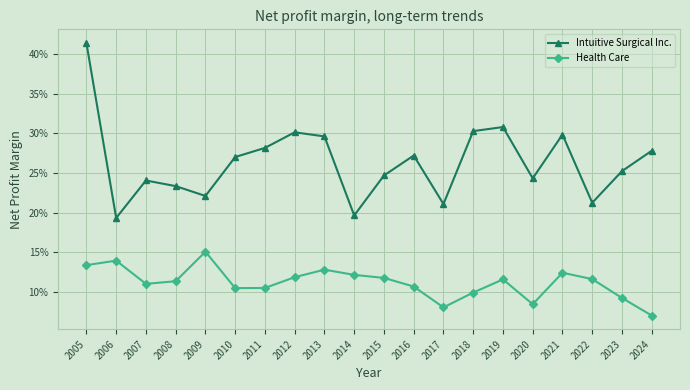

What is the greatest value displayed?

0.4